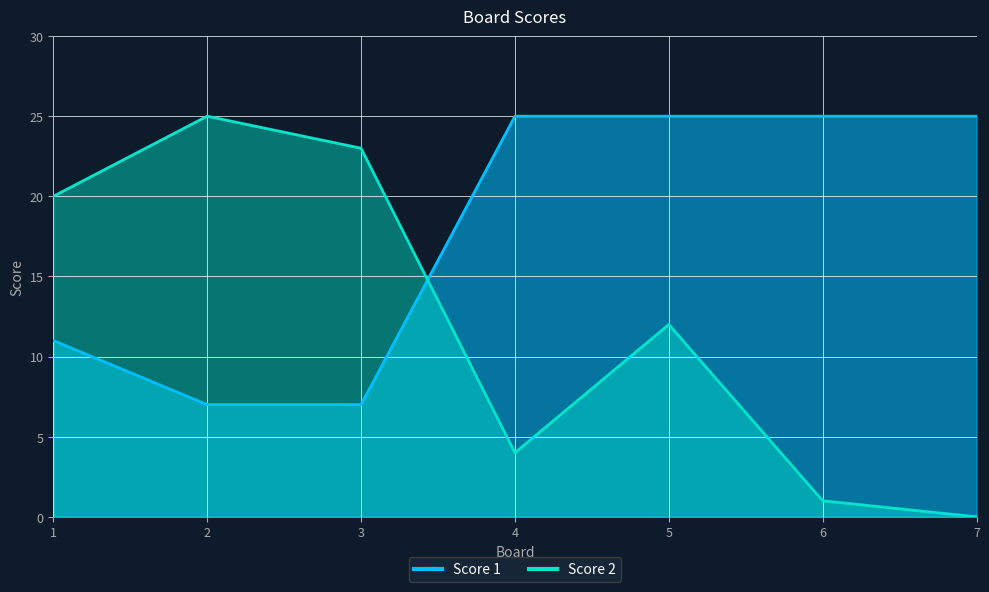

What is the difference between the maximum and minimum values in the Score 1 series?

18